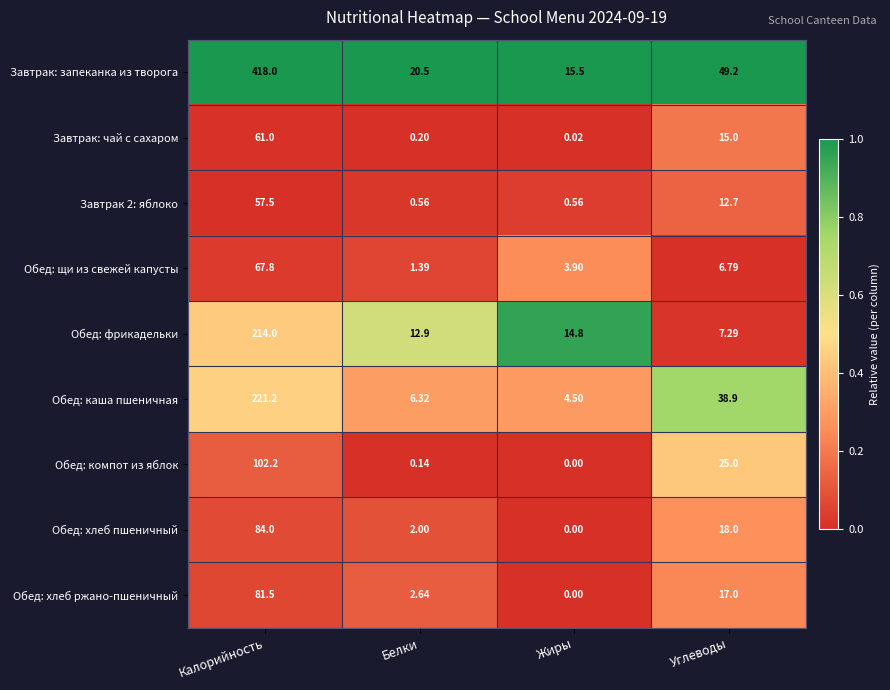

Which label corresponds to the smallest value in the chart?

Жиры